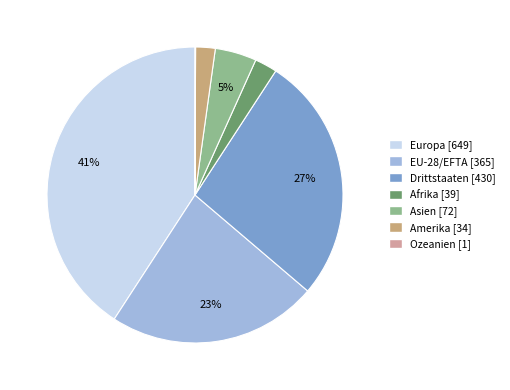

Does any single category account for the majority?

No